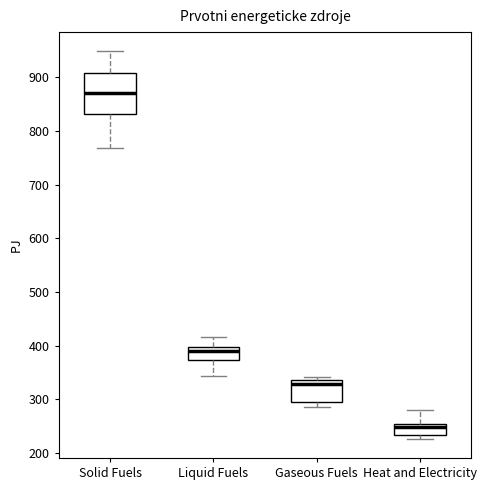

Which box has the lowest median line?

Heat and Electricity